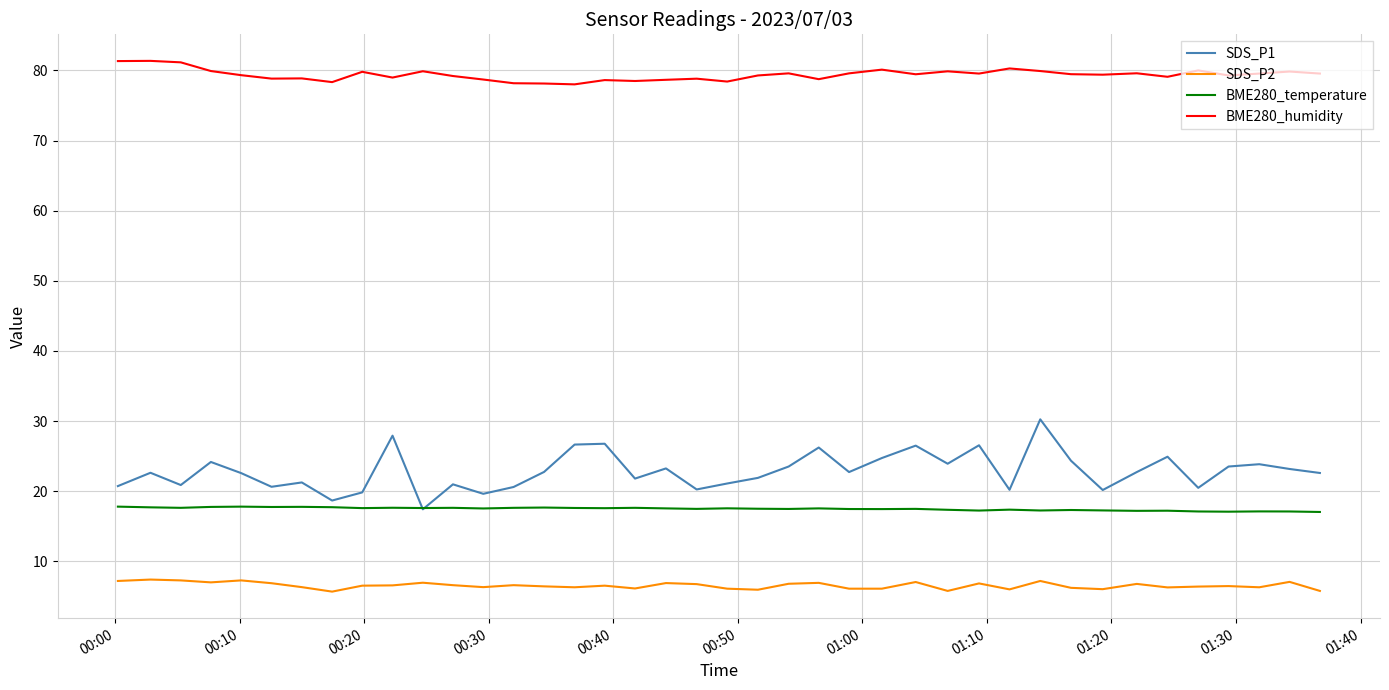

True or false: BME280_temperature and SDS_P2 intersect in this chart.

False